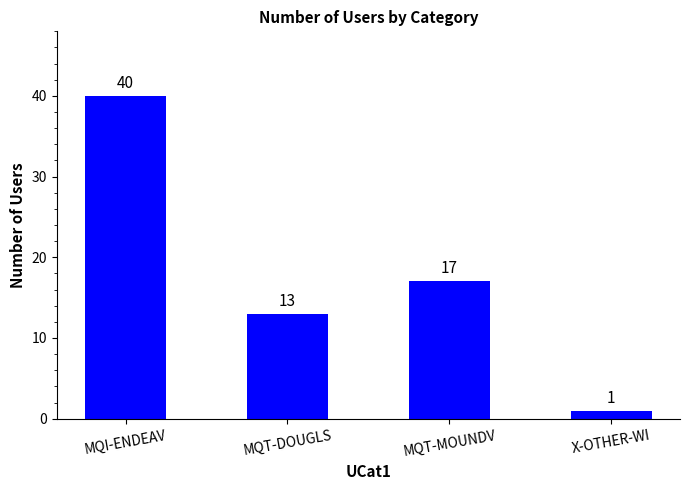

What is the difference between the second highest and second lowest values?

4